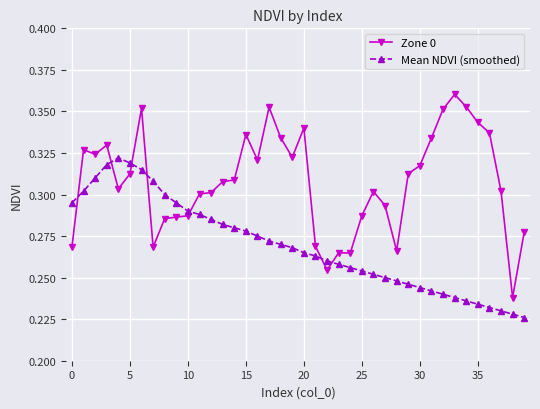

Count the number of categories in the chart.

40